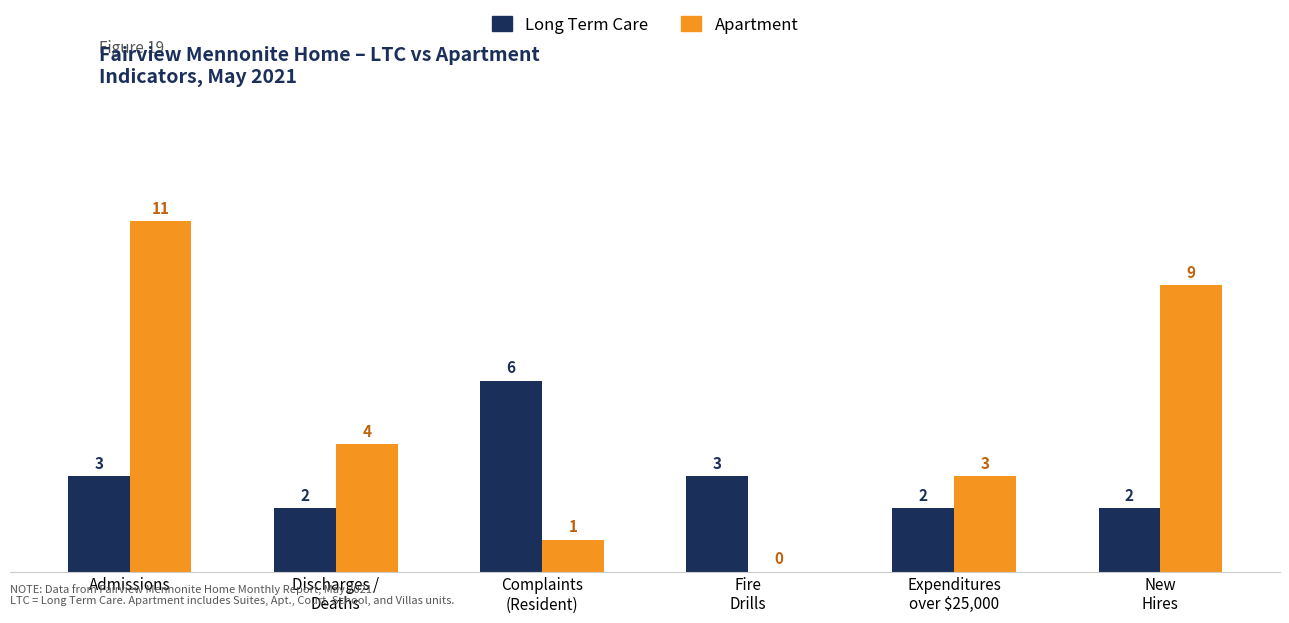

How many groups of bars are there?

6